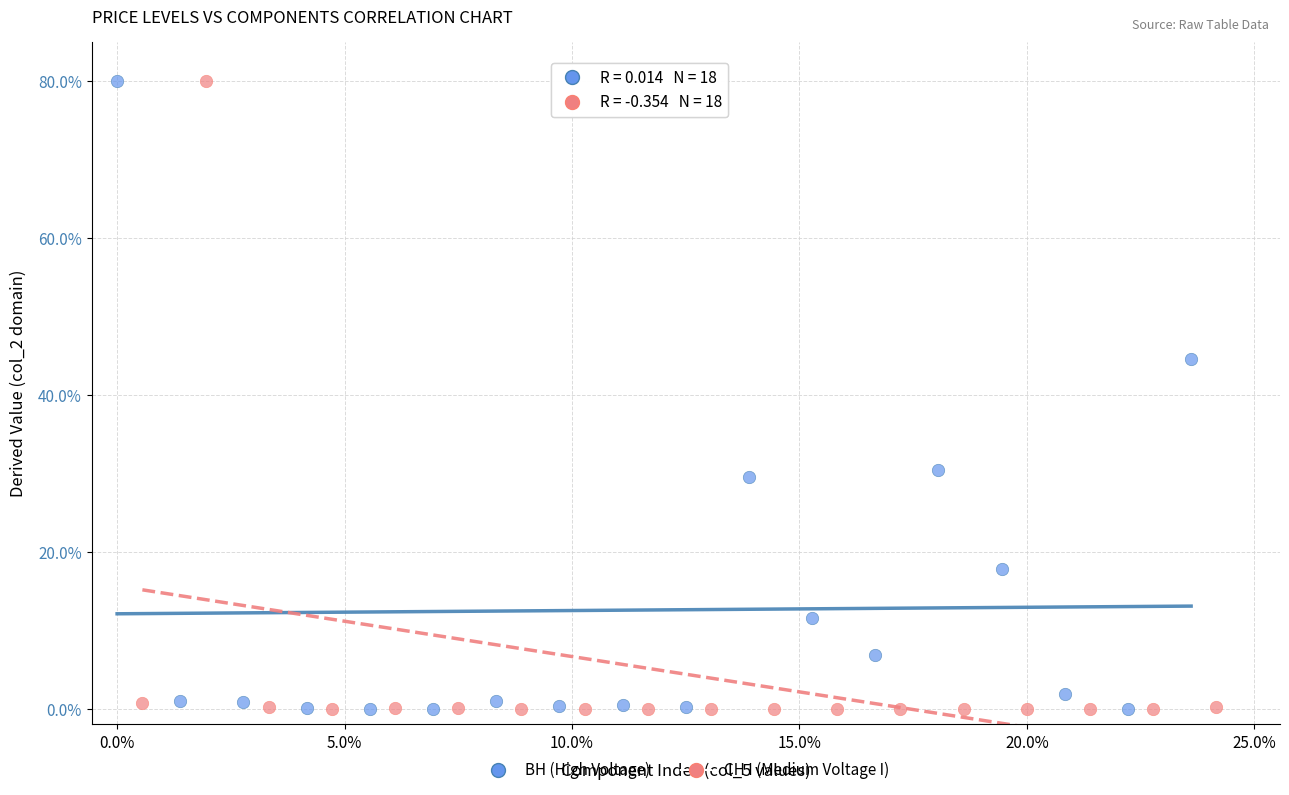

What are all the series names shown in the legend?

ВН (High Voltage), СН I (Medium Voltage I)